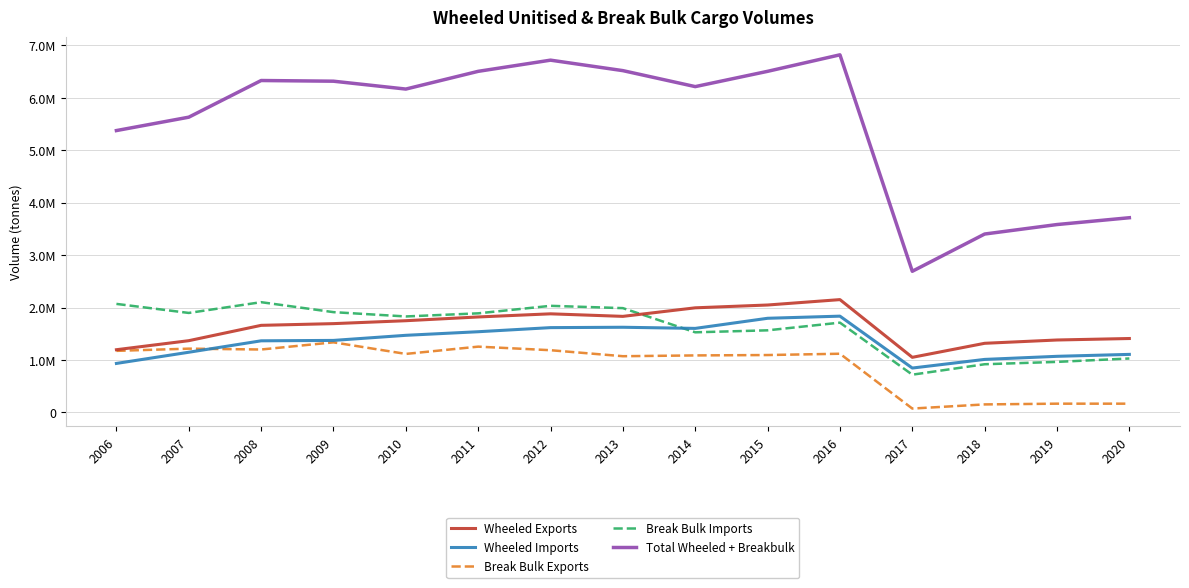

Reading left to right, extract all data points from this chart.

Wheeled Exports: 1196667.1	1368908.5	1661415.8	1694021.3	1749748.6	1821316.5	1881188.4	1832653.1	1995652.6	2049236.2	2152191.1	1051338.2	1318908.1	1381949.1	1410135.6
Wheeled Imports: 934859.3	1148233.0	1366317.3	1373978.3	1471189.6	1539613.6	1617832.0	1624902.7	1603240.7	1796085.4	1836746.9	846840.5	1011595.8	1070570.8	1107452.7
Break Bulk Exports: 1174690.9	1216858.3	1200475.6	1337235.3	1116469.7	1255150.2	1187042.2	1072551.9	1087715.2	1094959.9	1119884.3	74168.9	153227.0	167311.8	167311.8
Break Bulk Imports: 2070457.8	1897984.0	2103183.7	1913159.4	1830932.5	1890389.9	2033634.4	1989736.4	1528507.6	1566380.3	1712731.3	720223.8	919374.7	964273.5	1029155.5
Total Wheeled + Breakbulk: 5376675.0	5631983.7	6331392.4	6318394.3	6168340.3	6506470.2	6719697.0	6519844.1	6215116.1	6506661.9	6821553.6	2692571.4	3403105.6	3584105.2	3714055.6